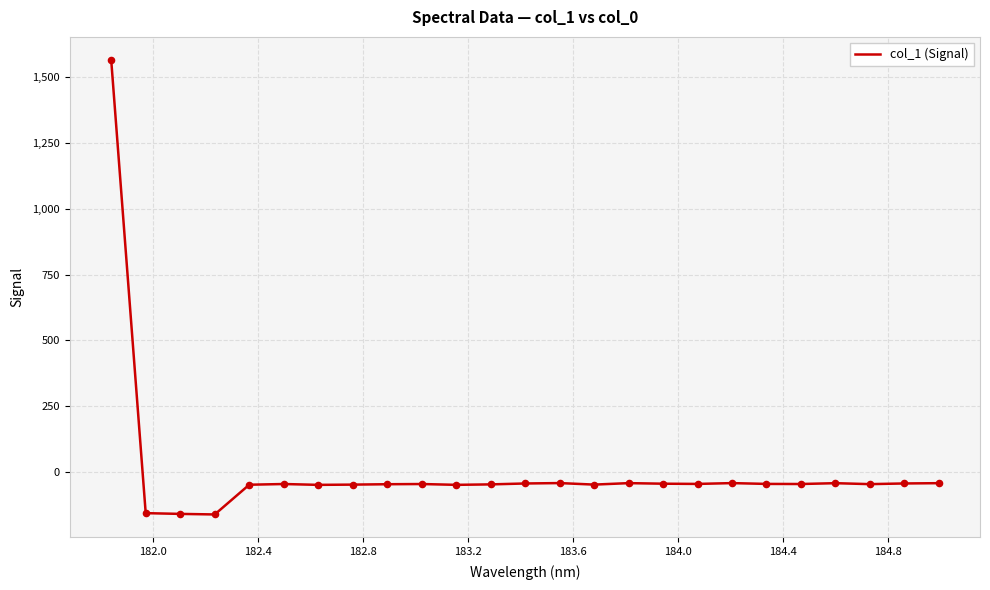

What is the difference between the maximum and minimum values?

1726.7